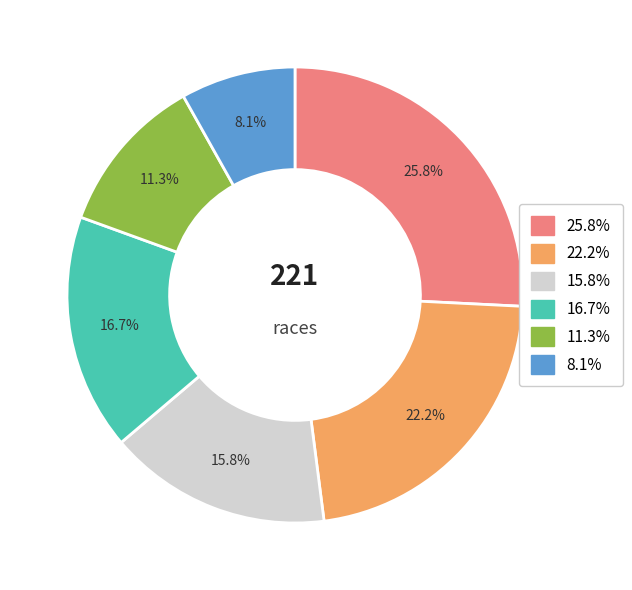

Is there any slice that represents more than half of the pie?

No